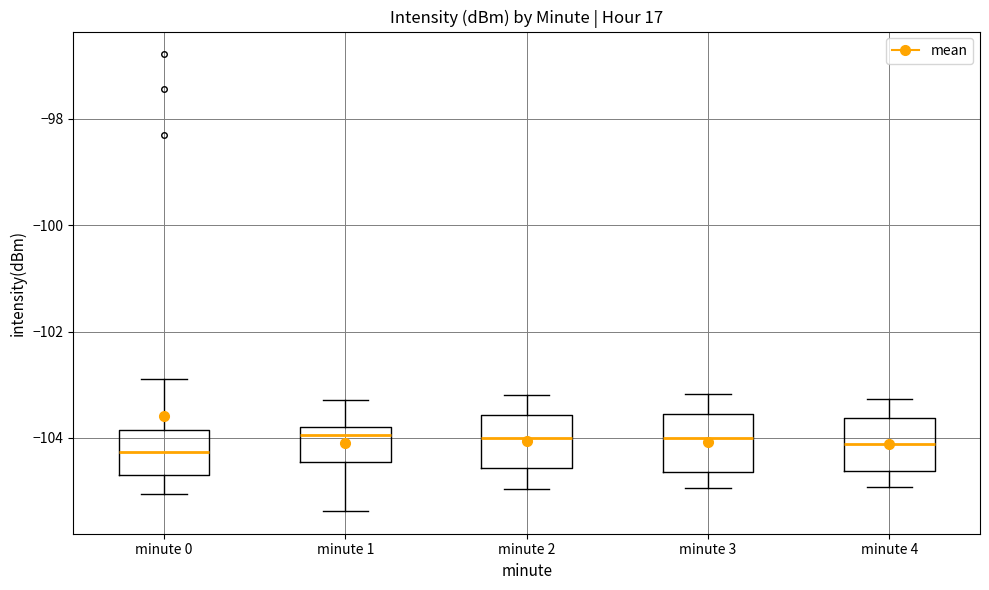

Where is the upper edge of the box for minute 4 on the y-axis? The values are not printed on the chart, so give them approximately, as read against the axis.

-103.6